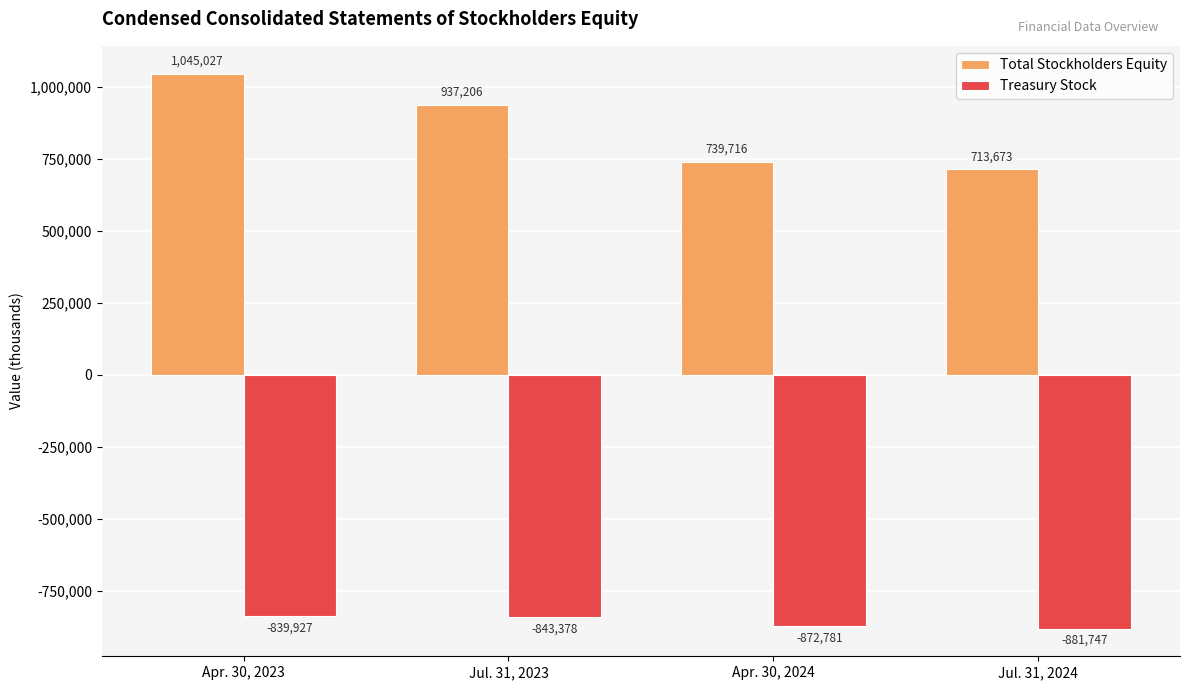

At which label is Treasury Stock closest to -860837?

Apr. 30, 2024